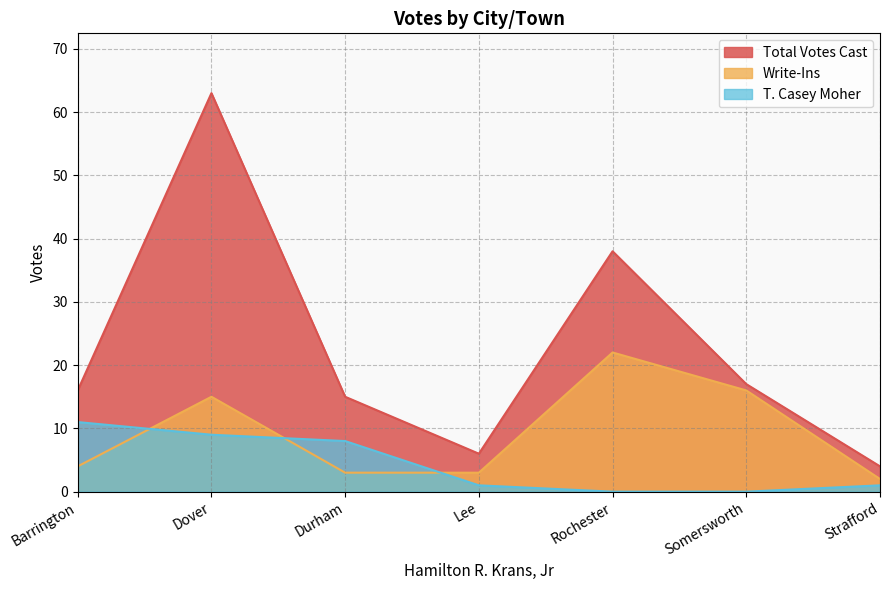

Reading left to right, what are all the values shown in this chart?

Total Votes Cast: Barrington=16	Dover=63	Durham=15	Lee=6	Rochester=38	Somersworth=17	Strafford=4
Write-Ins: Barrington=4	Dover=15	Durham=3	Lee=3	Rochester=22	Somersworth=16	Strafford=2
T. Casey Moher: Barrington=11	Dover=9	Durham=8	Lee=1	Rochester=0	Somersworth=0	Strafford=1